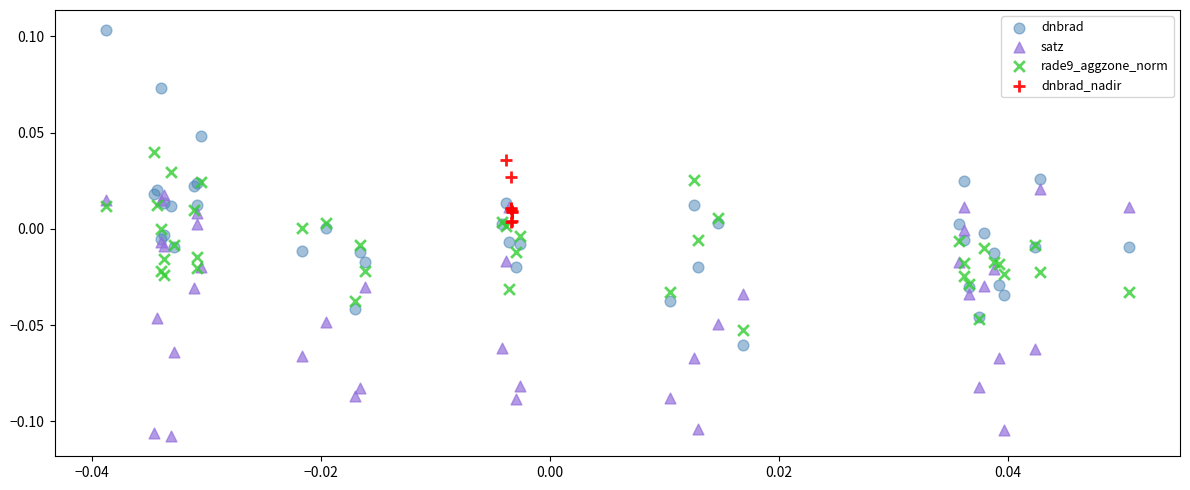

Which series has the widest spread of Y values?

dnbrad